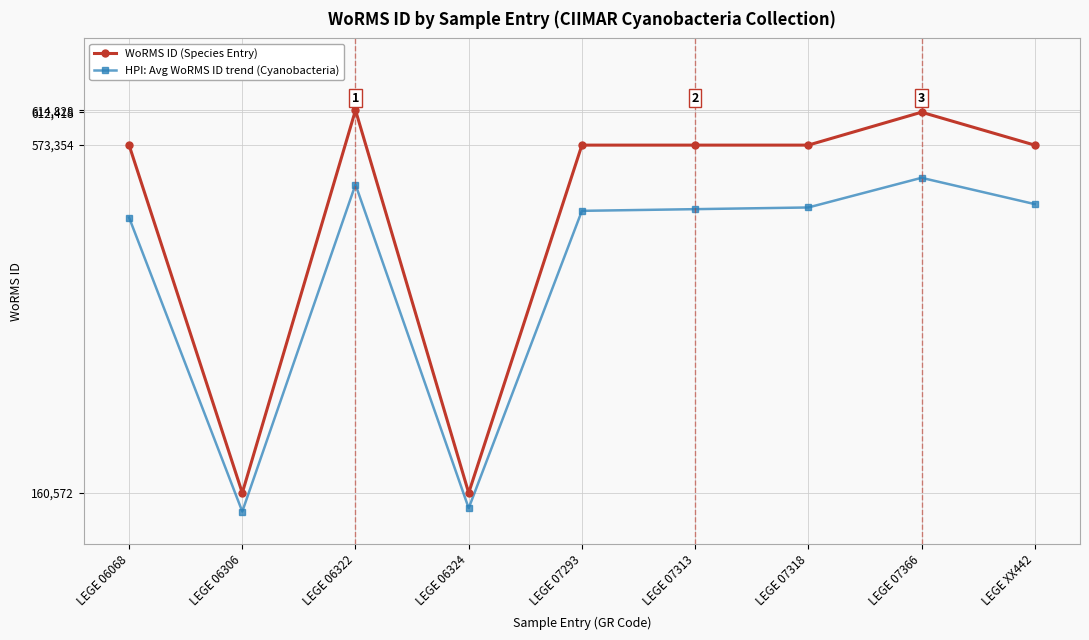

At which category does HPI: Avg WoRMS ID trend (Cyanobacteria) reach its first local peak?

LEGE 06322